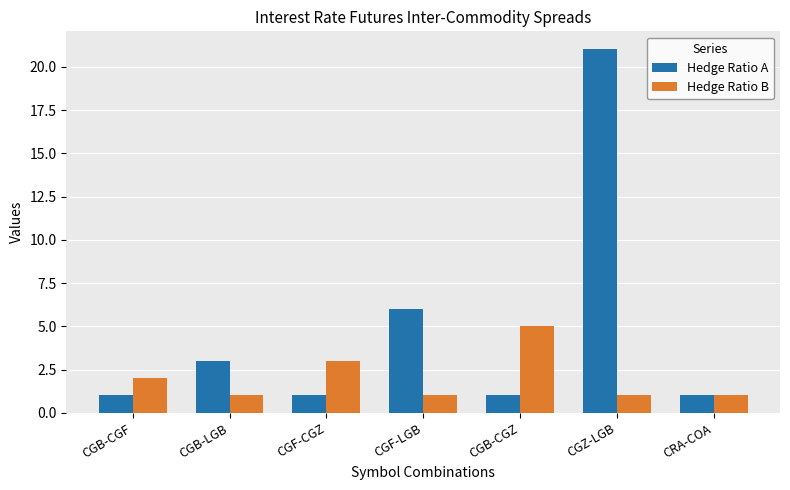

Which series has the largest range (max minus min)?

Hedge Ratio A